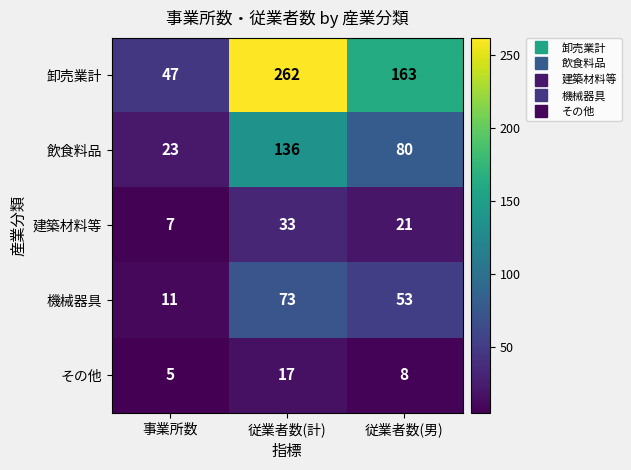

What is the difference between the maximum and minimum values in the 機械器具 series?

62